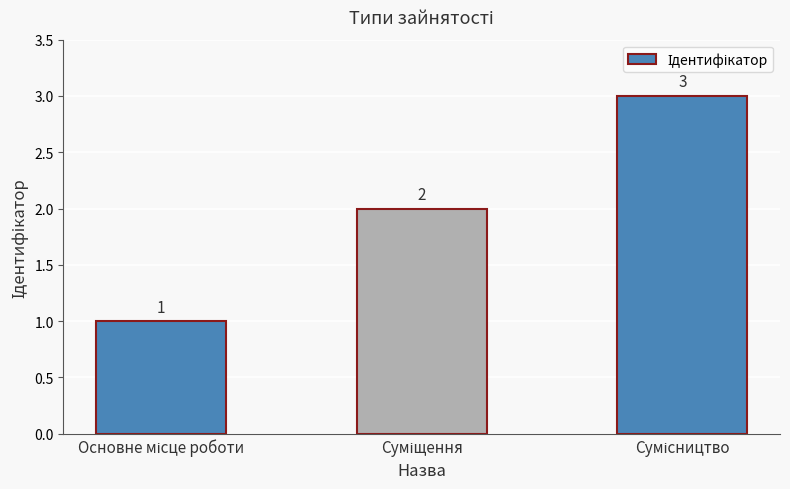

Count the values in the range 1 to 3.

3